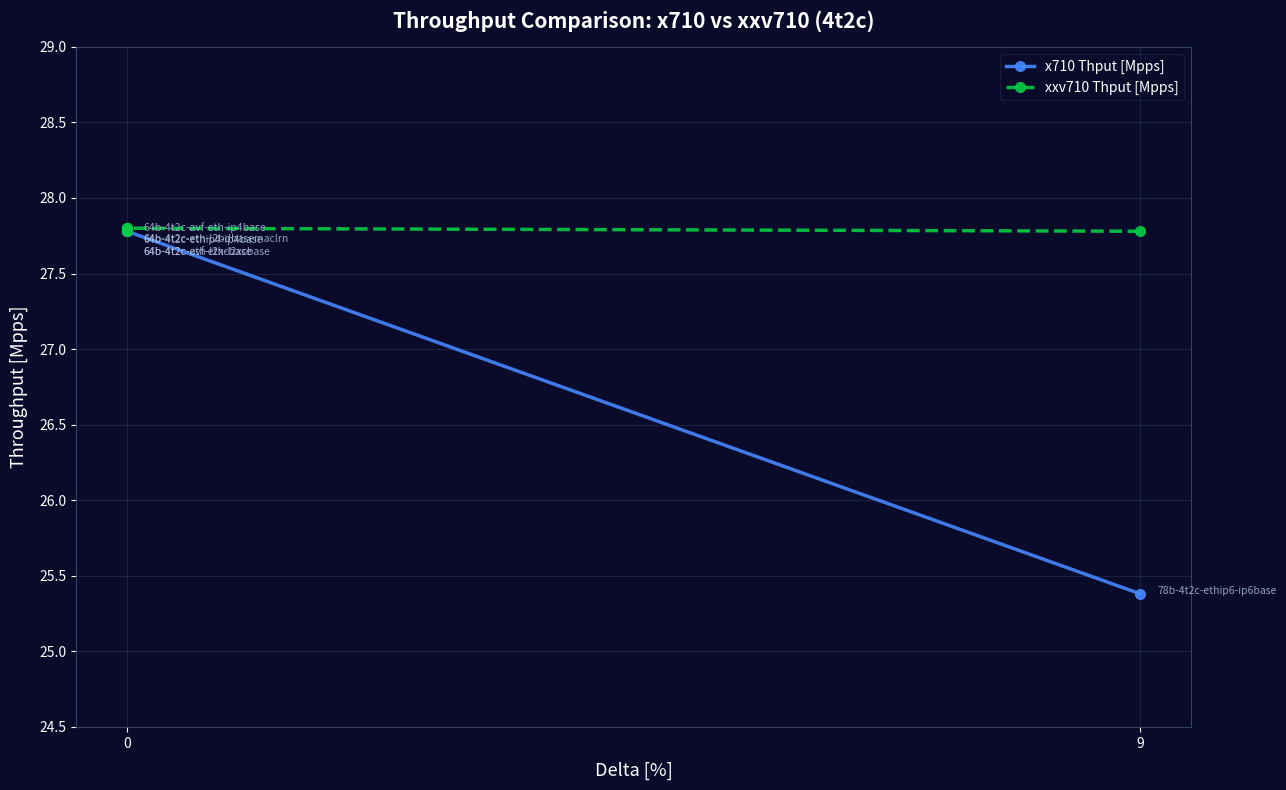

List the series in order of their overall mean, lowest first.

x710 Thput [Mpps], xxv710 Thput [Mpps]